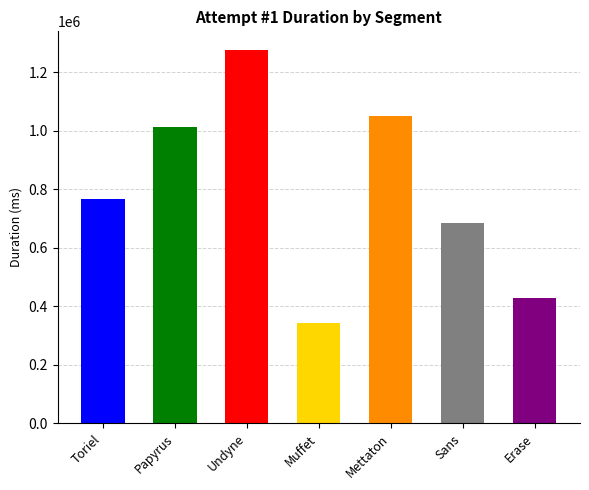

What is the label of the 1st bar from the right?

Erase